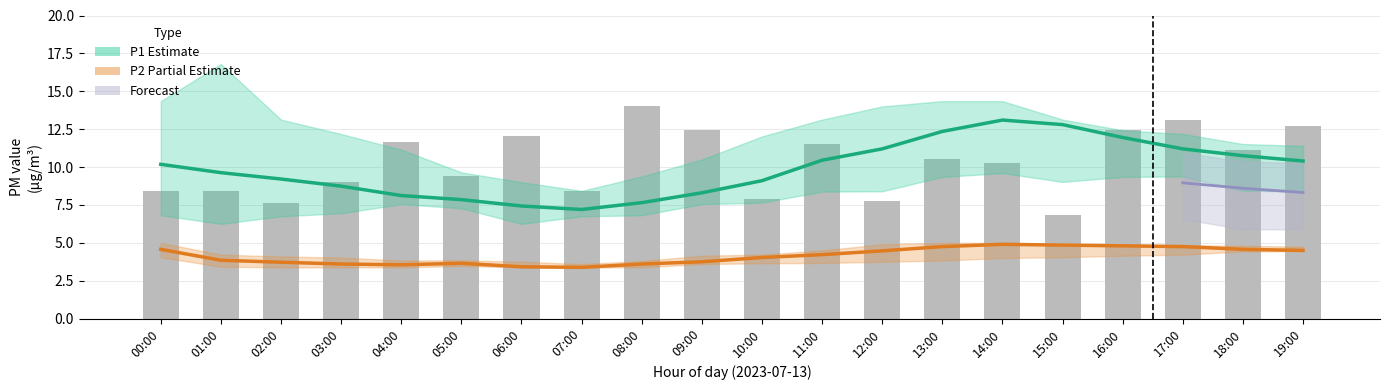

At which label is P2_lower closest to 3?

02:00